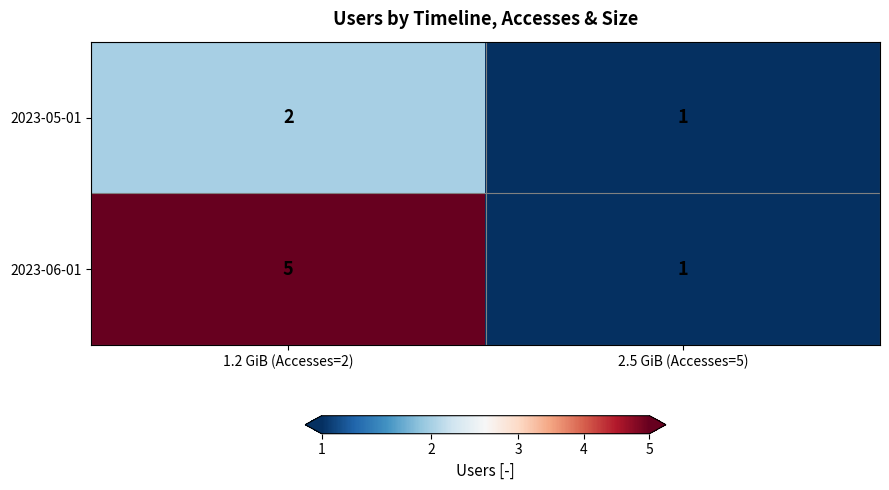

The 2023-06-01 series shows 8 at 1.2 GiB (Accesses=2). True or false?

False